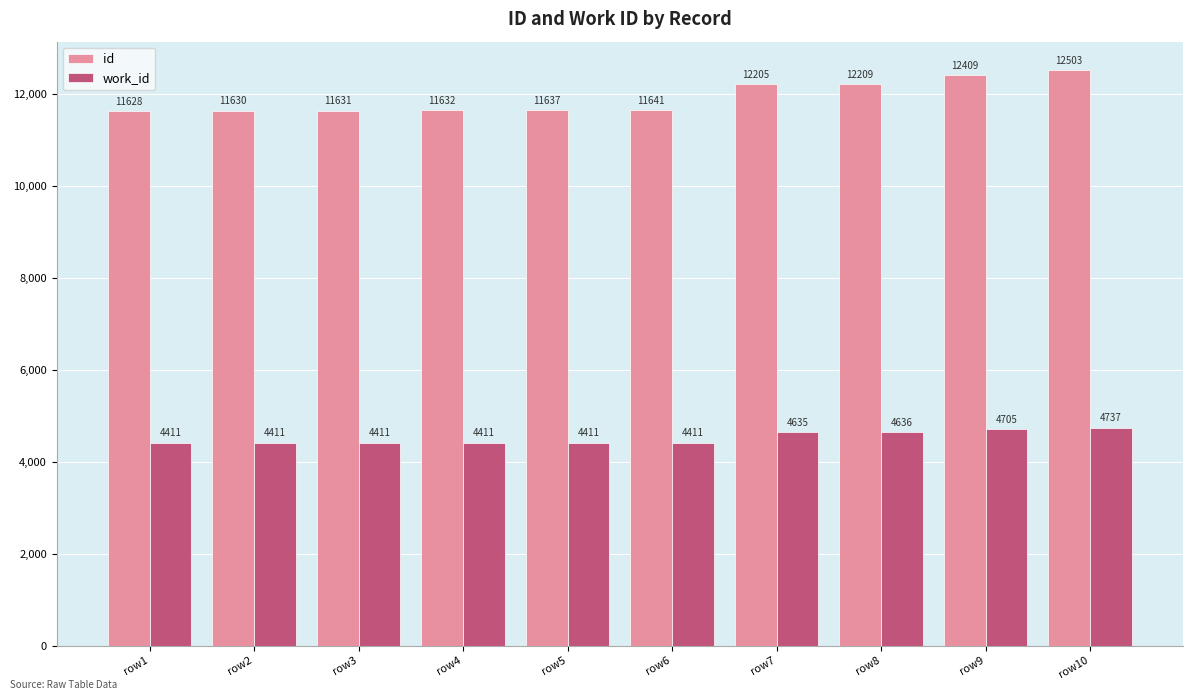

Is the value of work_id at row7 greater than the value of id at row8?

No